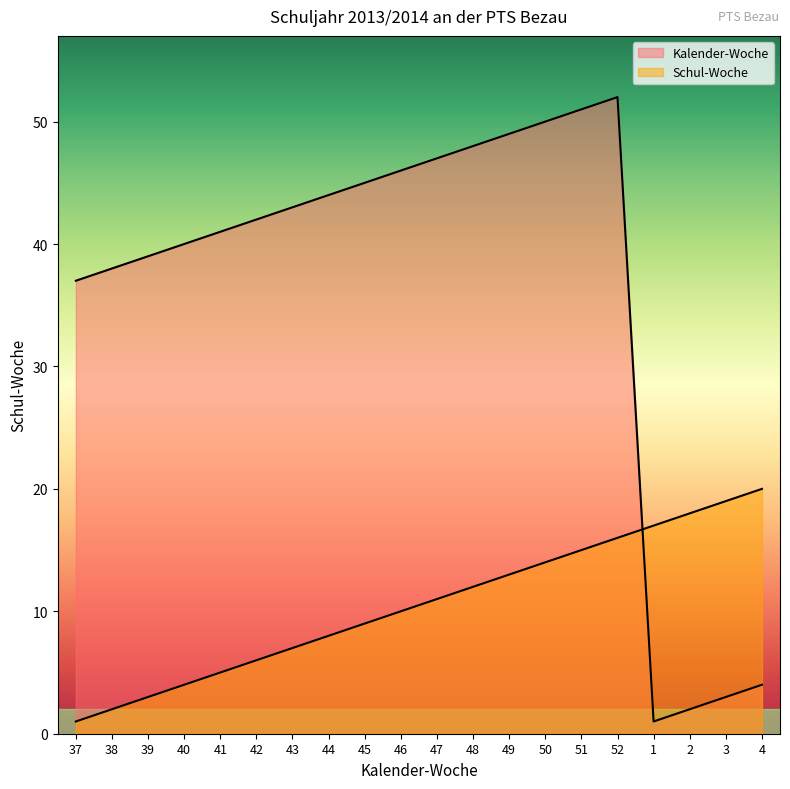

What are all the series names shown in the legend?

Kalender-Woche, Schul-Woche